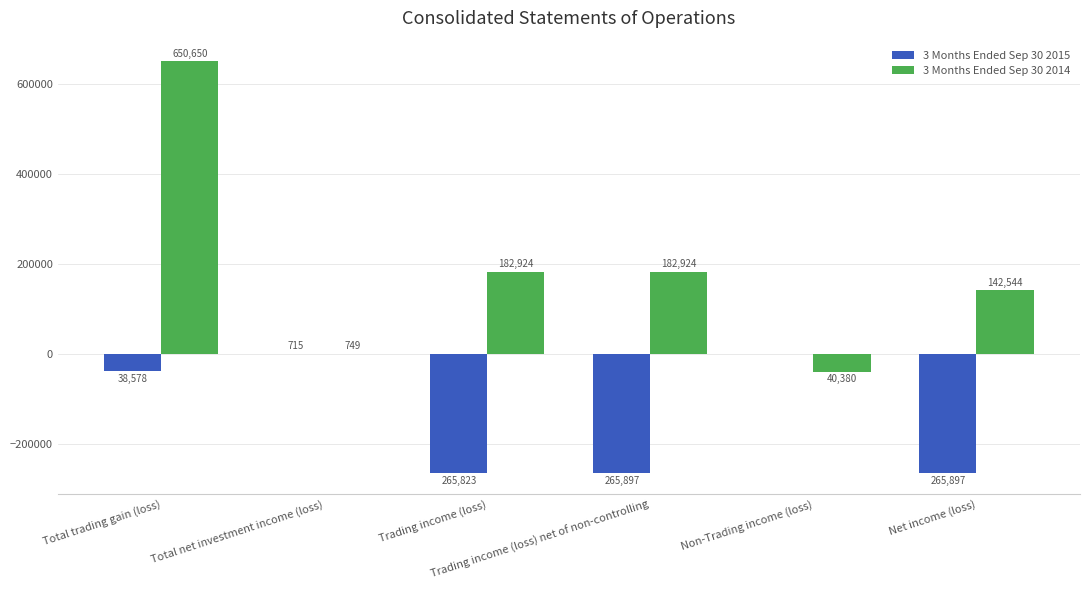

At which category is the sum across all series the highest?

Total trading gain (loss)